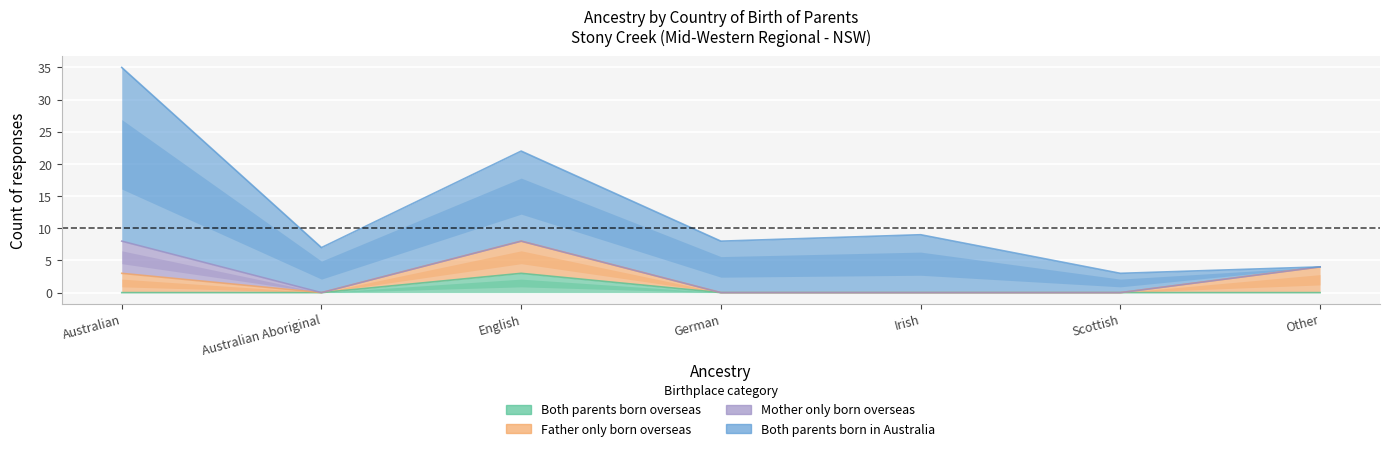

True or false: Both parents born in Australia has a value of 3 at Irish.

False